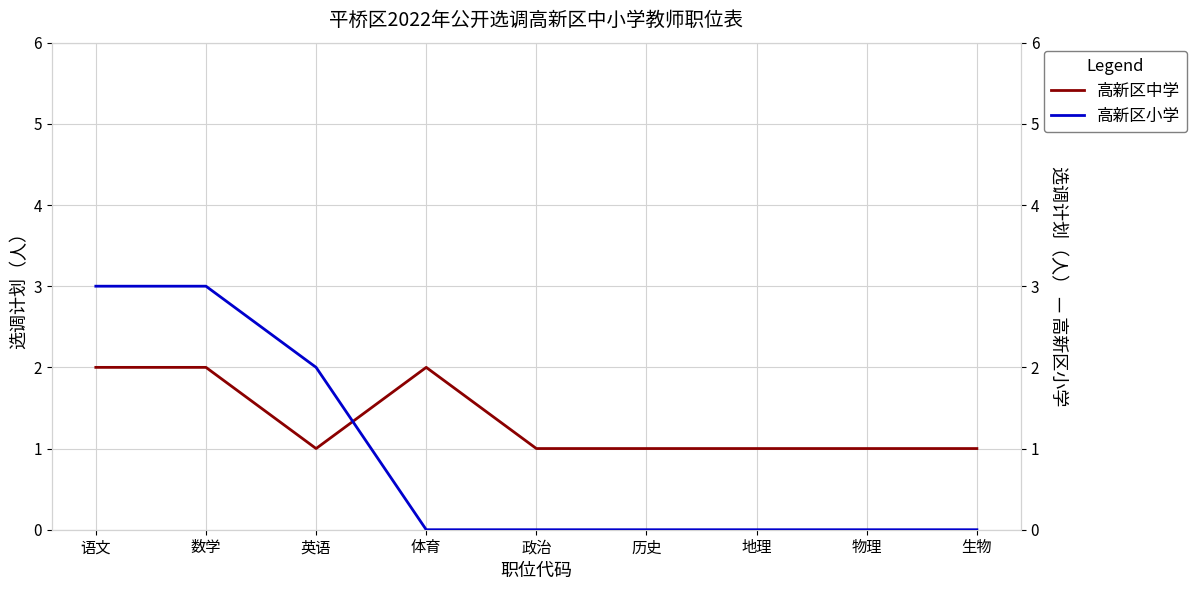

Reading left to right, list all the values displayed in this chart.

高新区中学: 2	2	1	2	1	1	1	1	1
高新区小学: 3	3	2	0	0	0	0	0	0